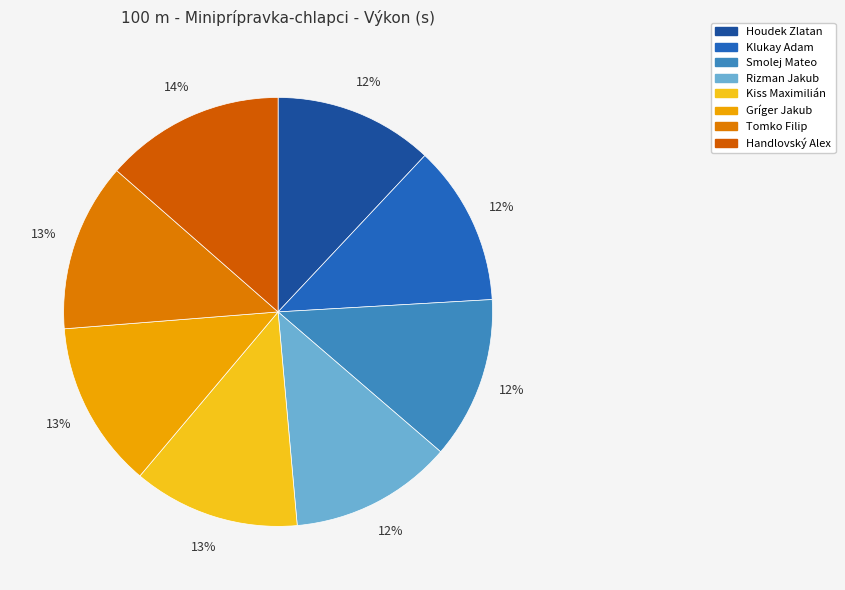

Is it true that Handlovský Alex is 14% of the pie?

True